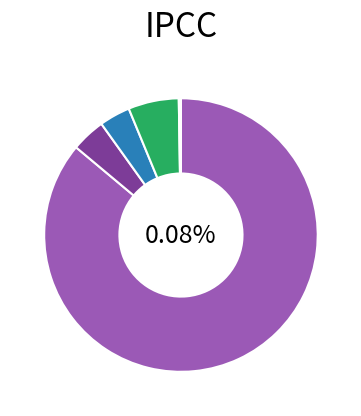

What is the ratio of the value at Herkunft unbekannt to the value at Ozeanien?

0.5